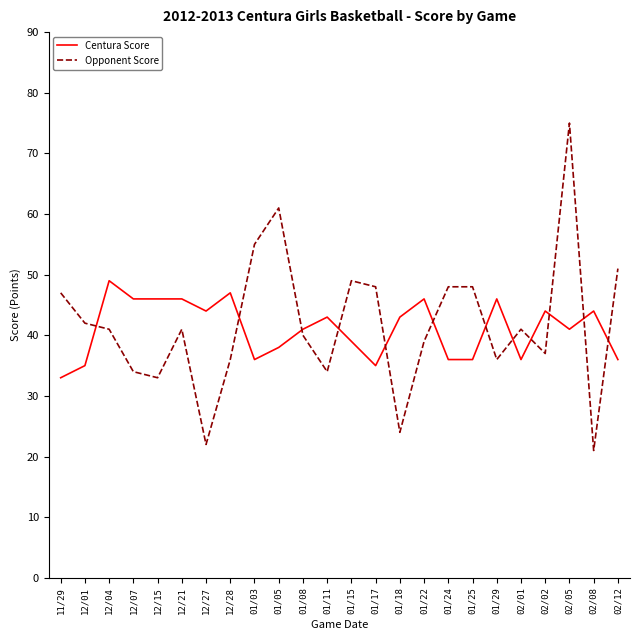

At which category does Opponent Score reach its first local peak?

12/21